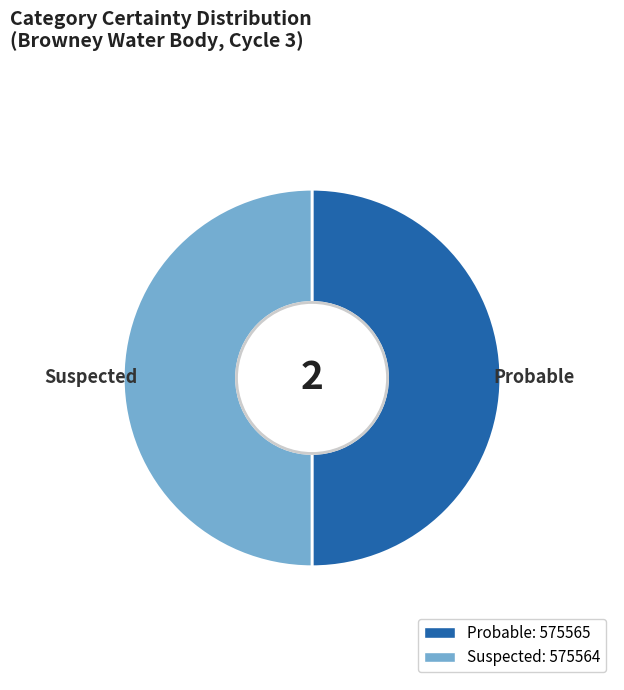

The Probable slice represents 50% of the pie. True or false?

True